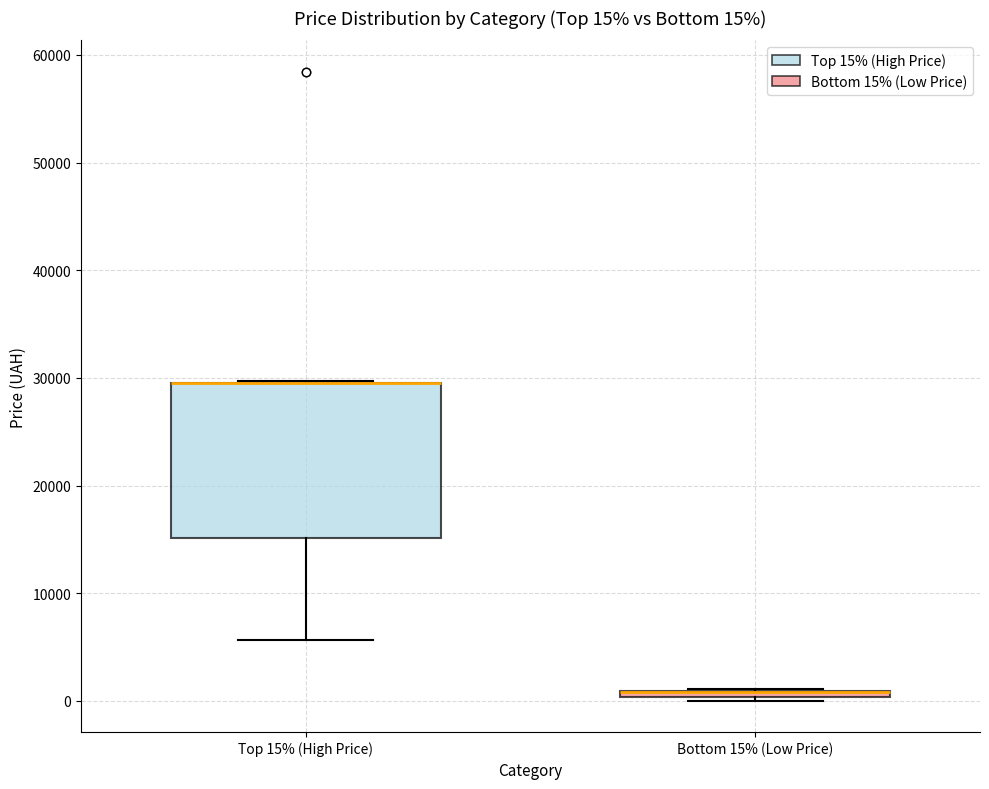

Comparing the boxes themselves (not the whiskers), which one is the tallest?

Top 15% (High Price)